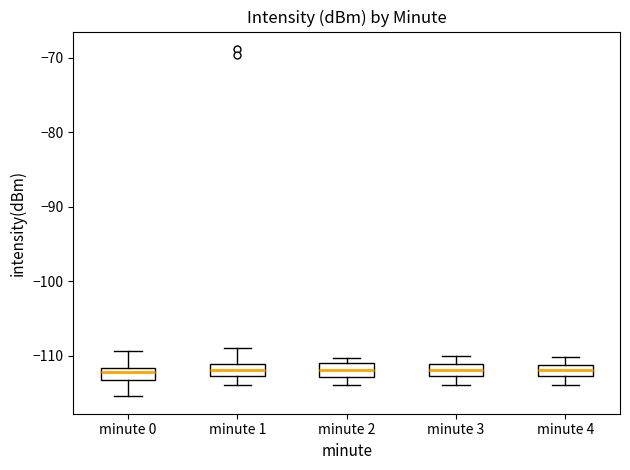

Where is the lower edge of the box for minute 0 on the y-axis? The values are not printed on the chart, so give them approximately, as read against the axis.

-113